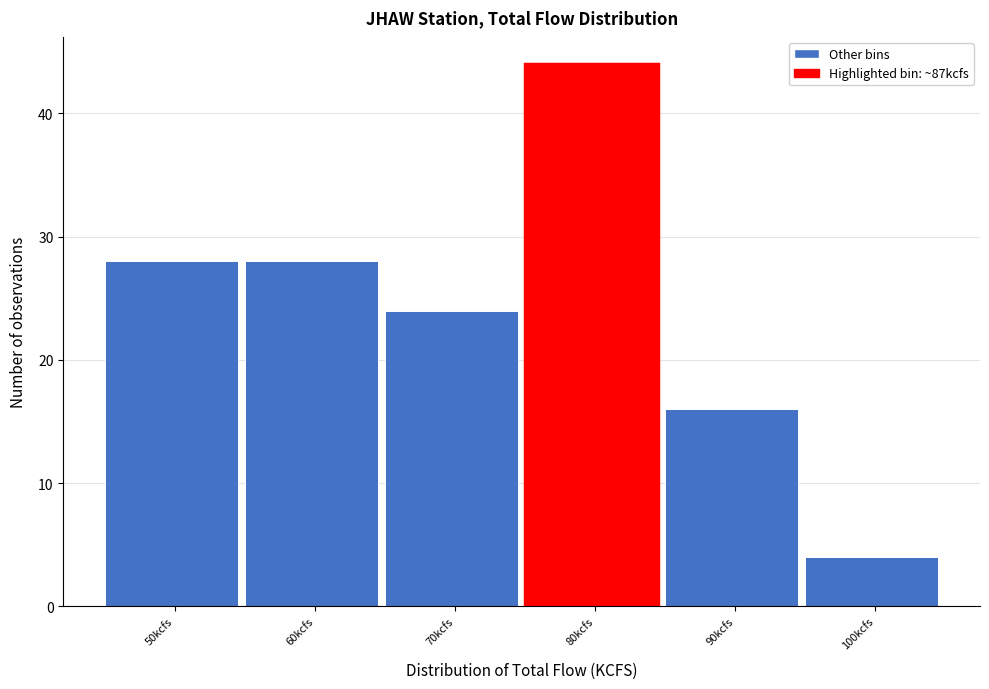

Reading right to left, extract all data points from this chart.

100kcfs=4	90kcfs=16	80kcfs=44	70kcfs=24	60kcfs=28	50kcfs=28